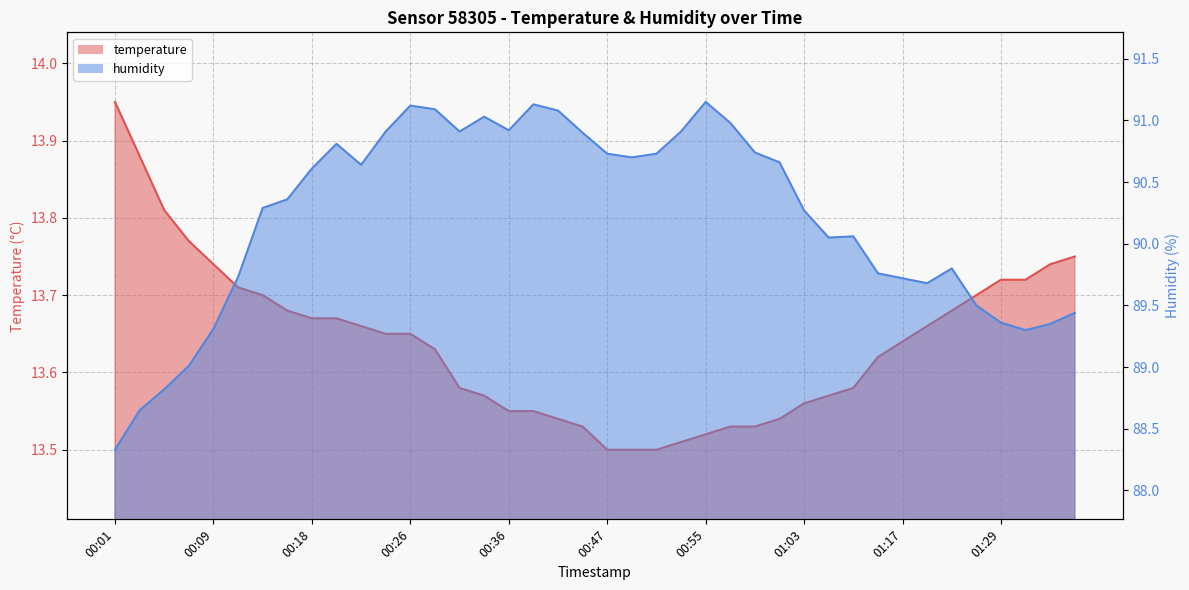

True or false: humidity and temperature intersect in this chart.

False